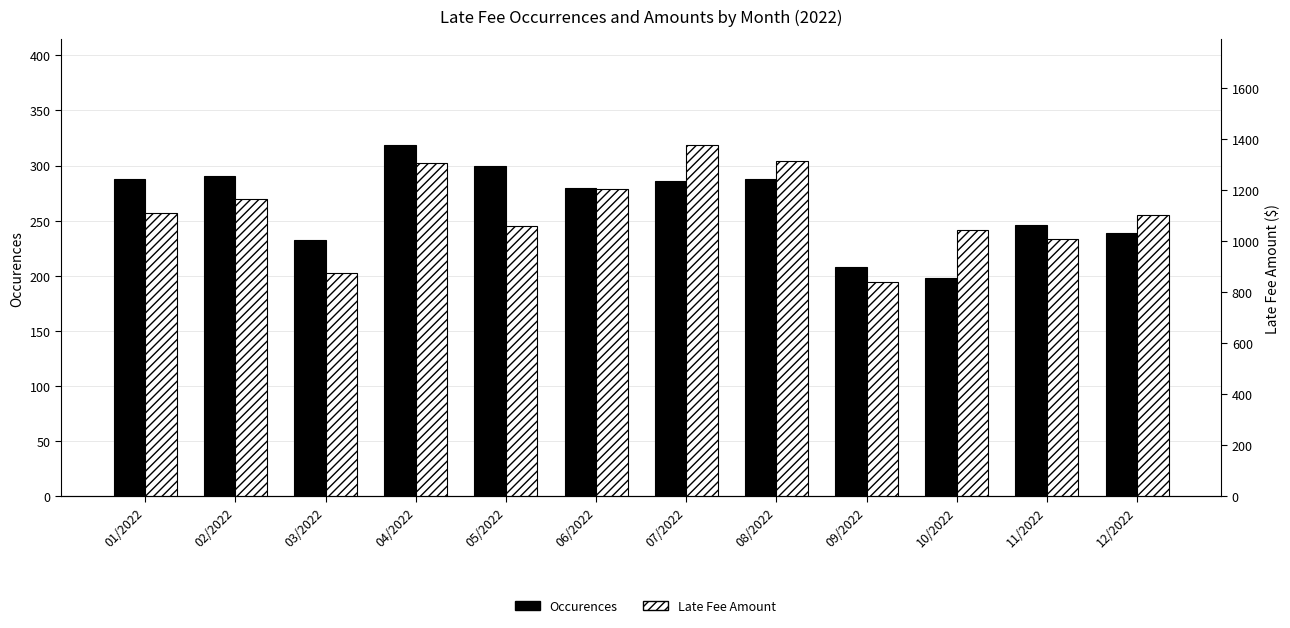

The value of Late Fee Amount at 12/2022 is 1104.3. True or false?

True